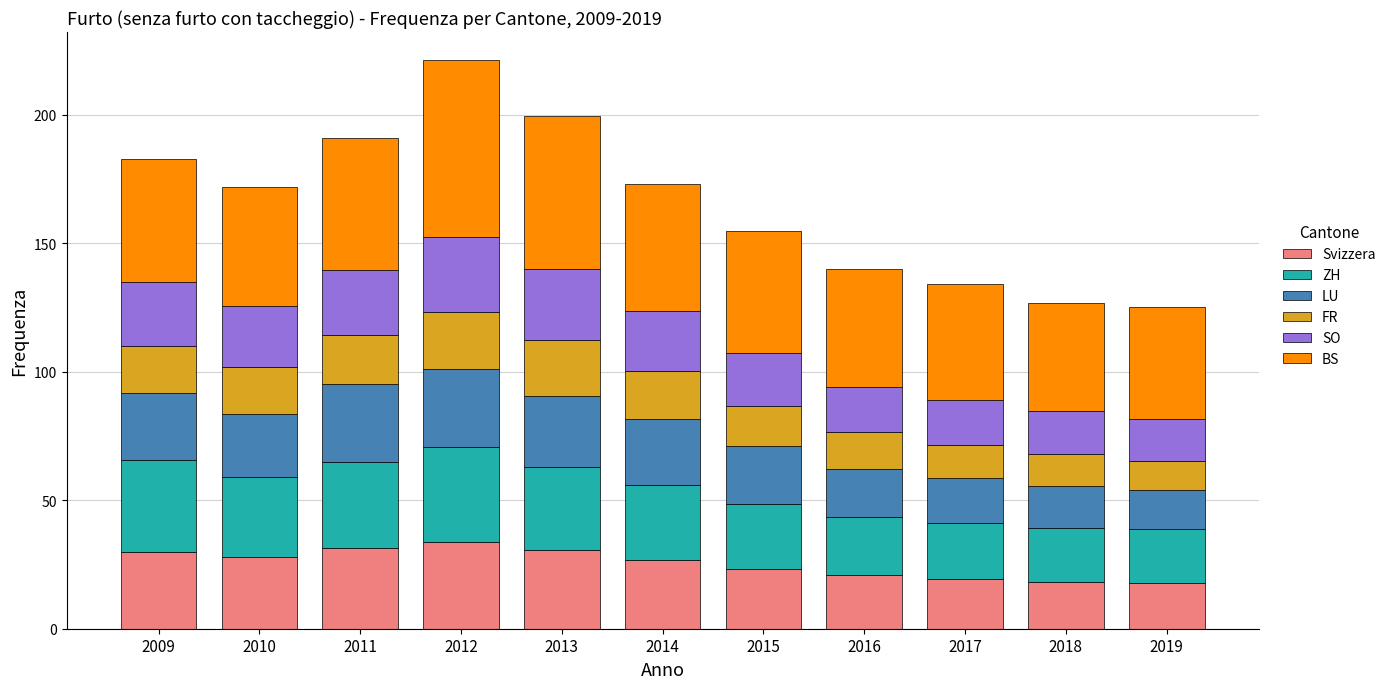

What is the sum of the Svizzera values at 2009 and 2017?

49.4